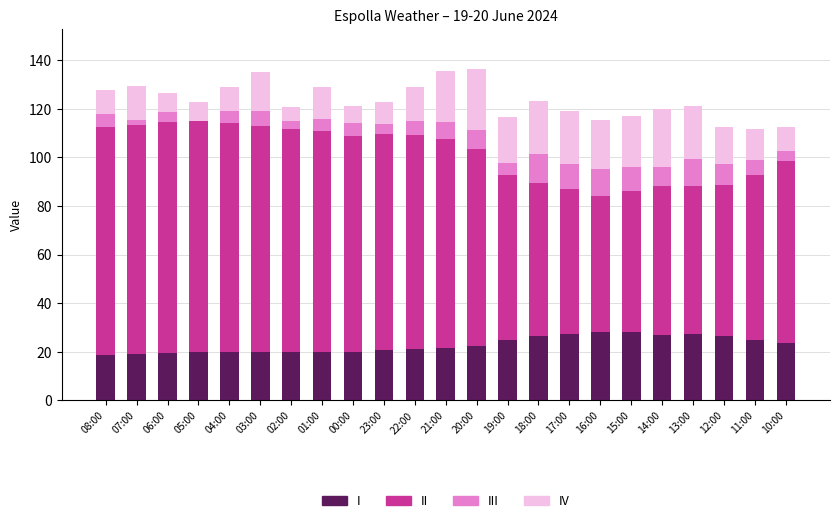

Are the bars horizontal?

No